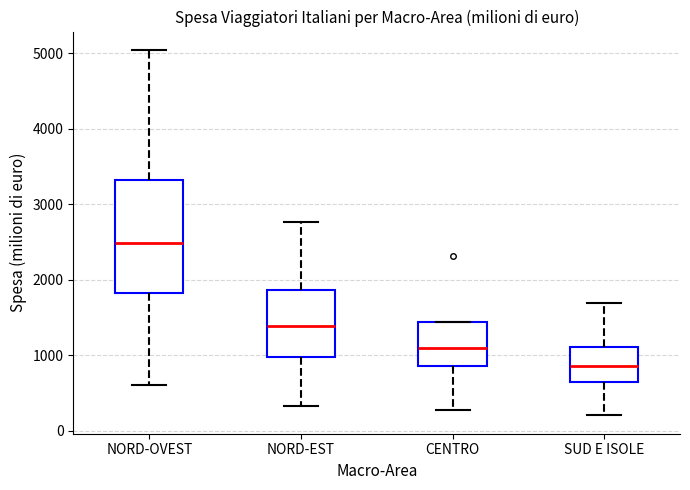

Reading left to right, transcribe this box plot: for each box, give where its median line is, the range the box spans, and where its two whiskers end, as read against the y-axis. The values are not printed on the chart, so give them approximately, as read against the axis.

NORD-OVEST: median 2500, box 1800 to 3300, whiskers 600 to 5000
NORD-EST: median 1400, box 1000 to 1900, whiskers 300 to 2800
CENTRO: median 1100, box 900 to 1400, whiskers 300 to 1400
SUD E ISOLE: median 900, box 700 to 1100, whiskers 200 to 1700